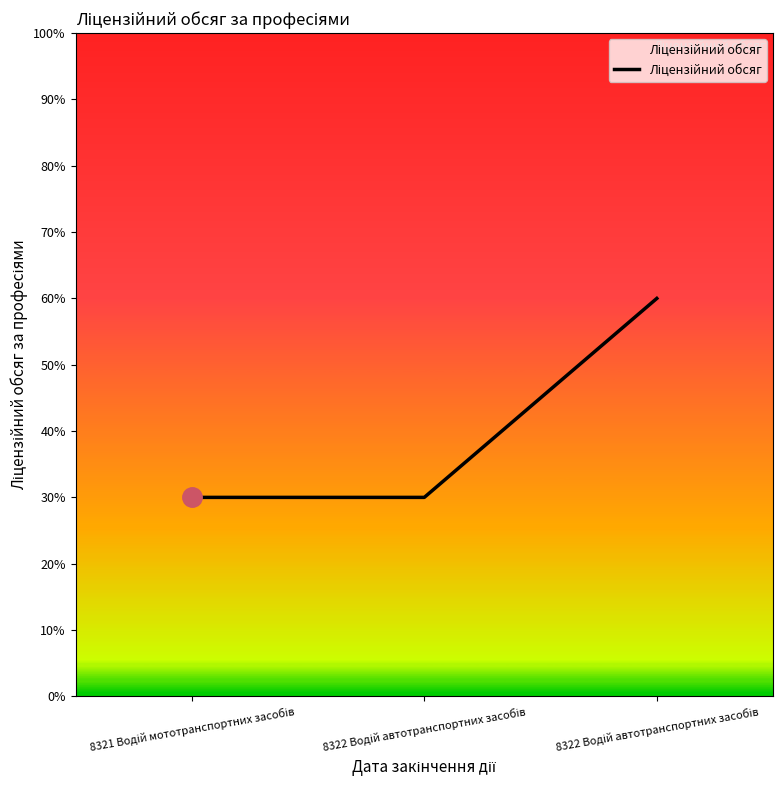

Is this an area chart (filled region under the line)?

Yes